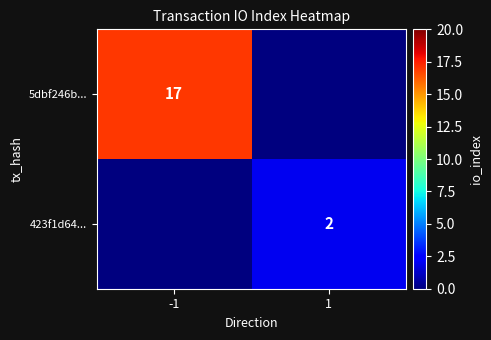

Is it true that 423f1d64... equals 1 at 1?

False